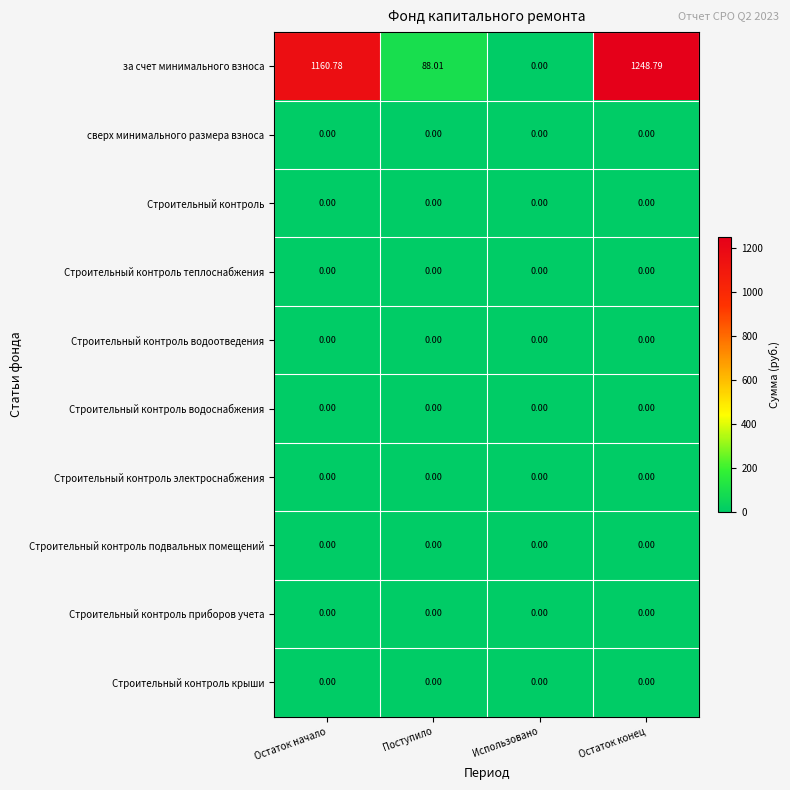

Which series has the largest total across all categories?

за счет минимального взноса